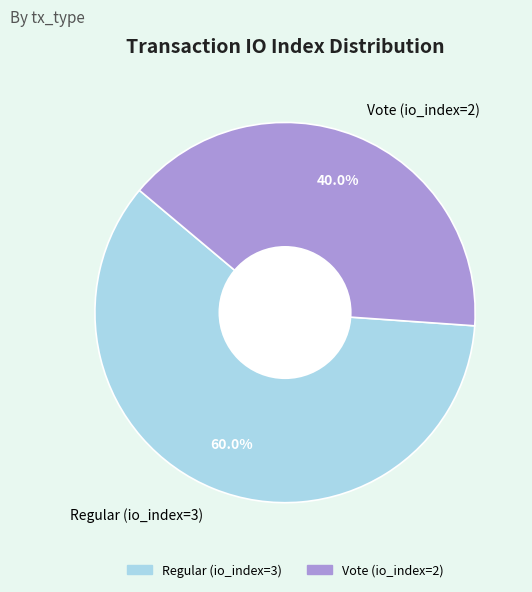

Count the number of slices in the pie.

2